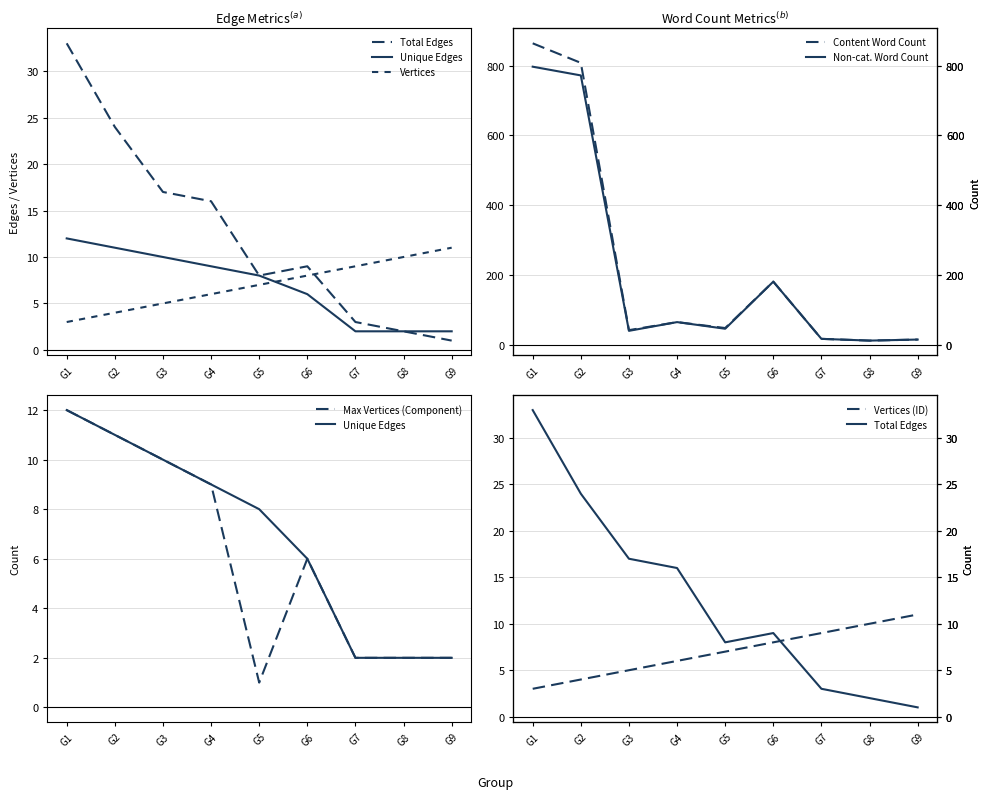

Reading left to right, extract all data points from this chart.

Total Edges: 33	24	17	16	8	9	3	2	1
Non-categorized Word Count: 797	772	40	65	46	181	17	12	15
Group Content Word Count: 864	808	42	65	48	181	17	12	15
Unique Edges: 12	11	10	9	8	6	2	2	2
Maximum Vertices in a Connected Component: 12	11	10	9	1	6	2	2	2
Vertices: 3	4	5	6	7	8	9	10	11